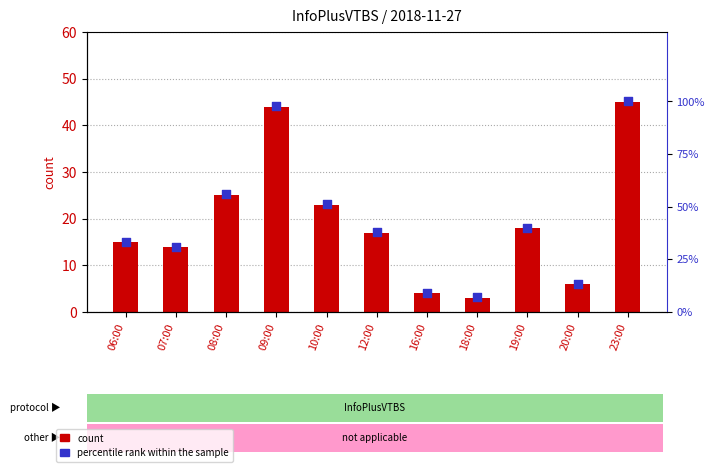

What is the total value across all series at 10:00?

74